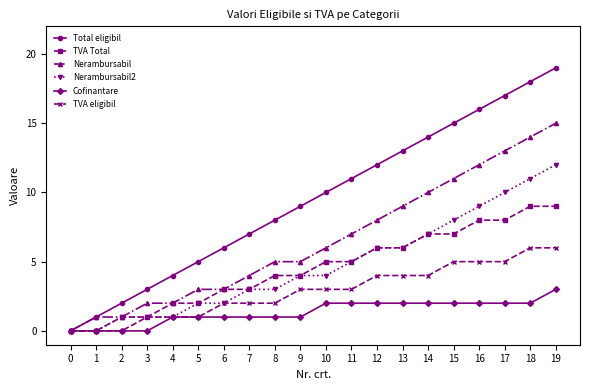

Which category has the highest value across all series?

19